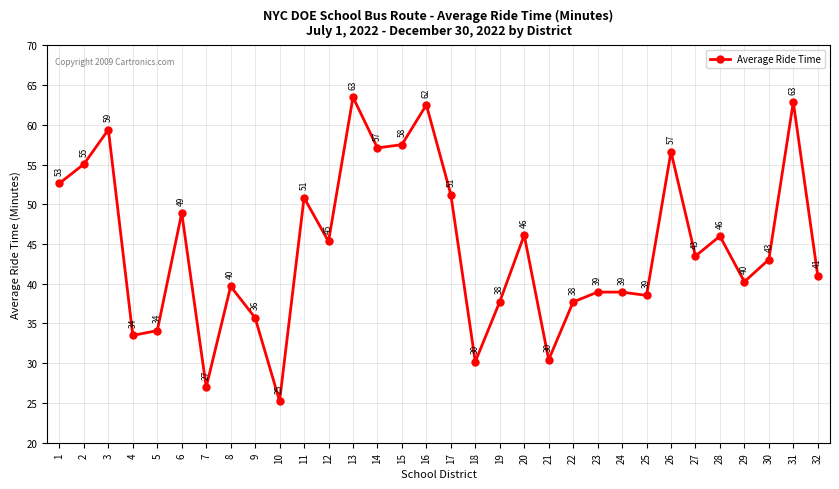

The value at 16 is 90.4. True or false?

False